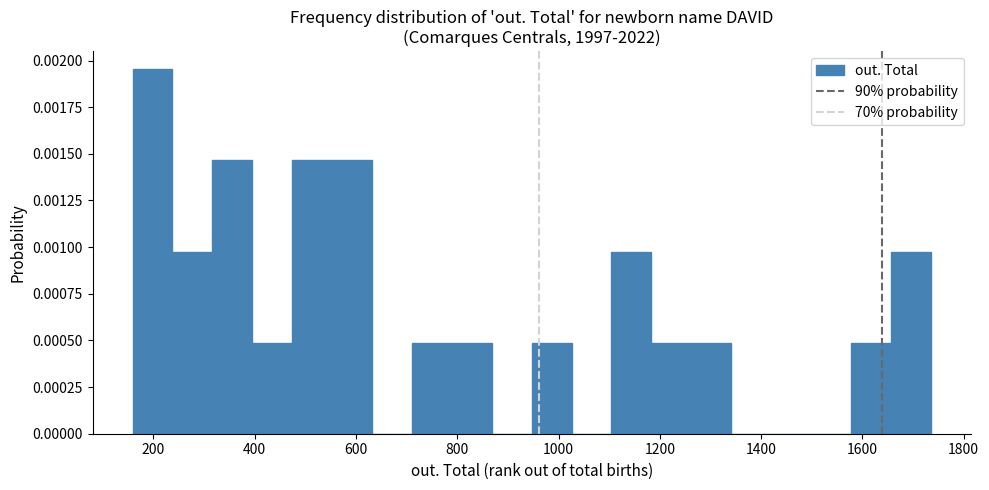

Read against the x-axis, roughly where is the centre of the tallest bar?

200